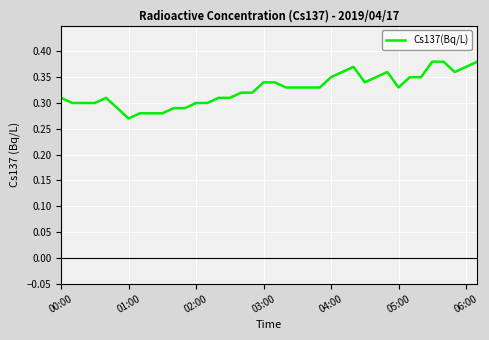

How many lines are shown in the chart?

1